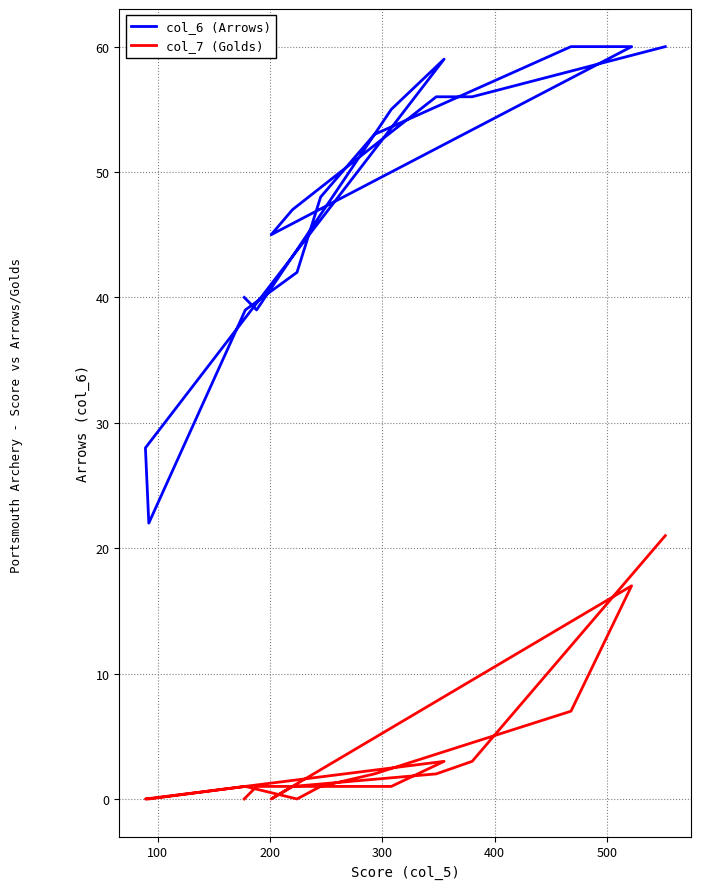

True or false: col_7 (Golds) has more than 0 points higher than both neighbors.

True